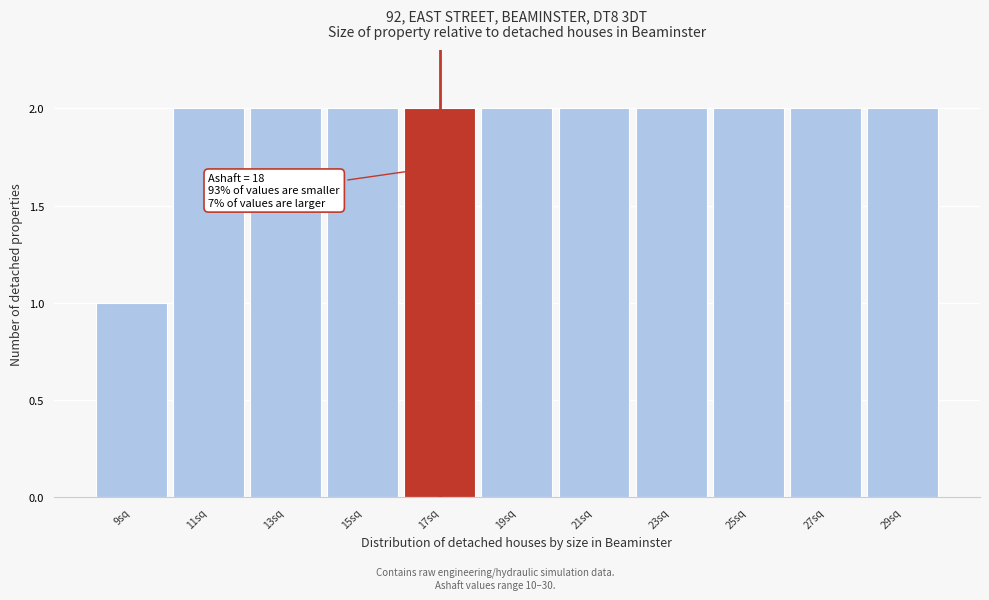

Reading left to right, transcribe all the data shown in this chart.

9sq=1	11sq=2	13sq=2	15sq=2	17sq=2	19sq=2	21sq=2	23sq=2	25sq=2	27sq=2	29sq=2